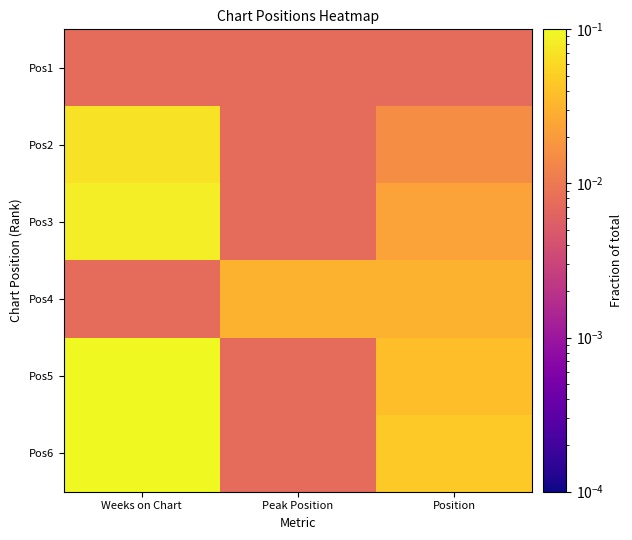

At Position, list the series in order from largest to smallest.

Pos6, Pos5, Pos4, Pos3, Pos2, Pos1